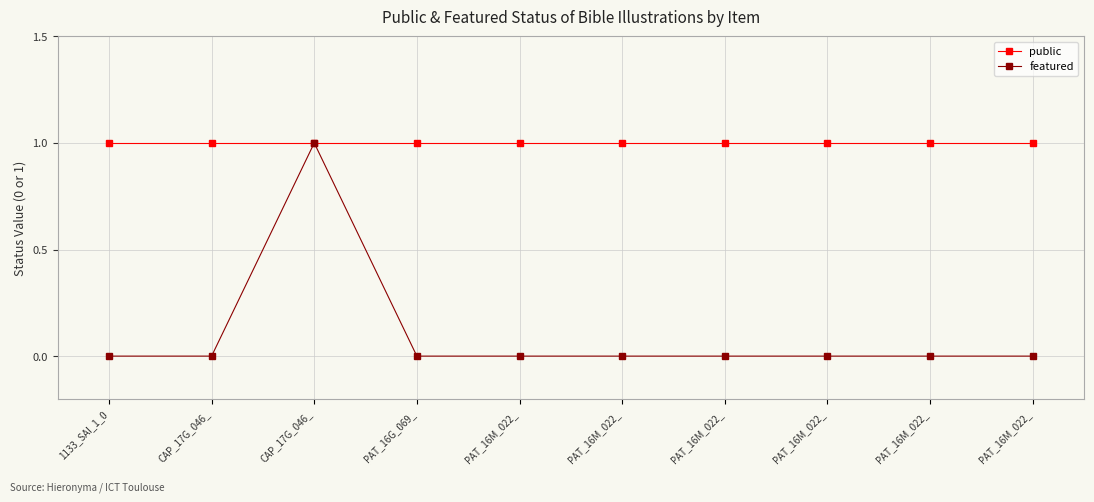

Is this an area chart (filled region under the line)?

No